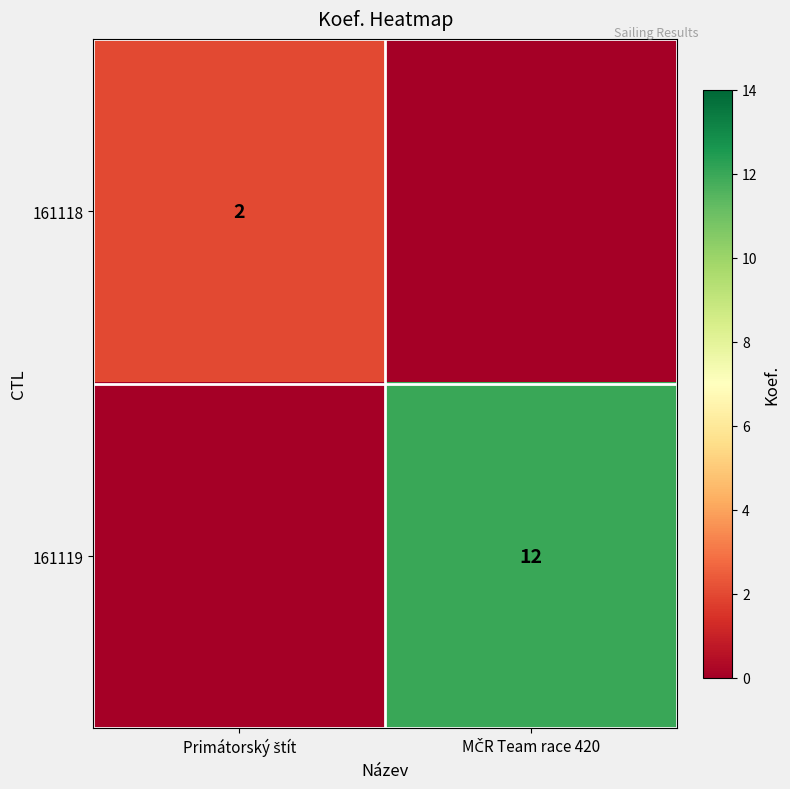

What is the average value of the 161118 series?

1